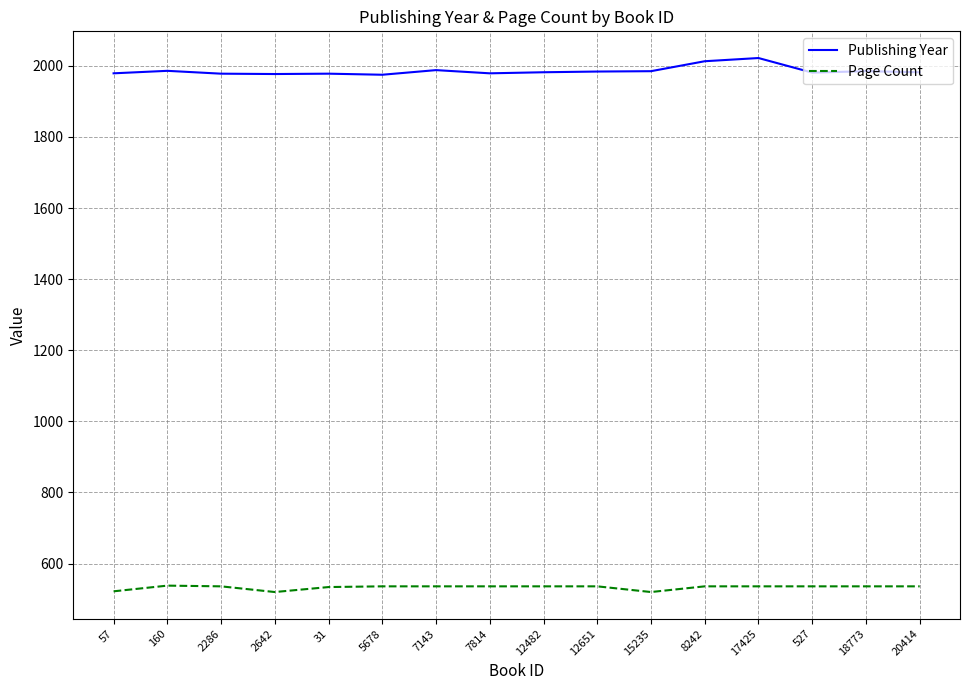

What is the smallest value displayed?

520